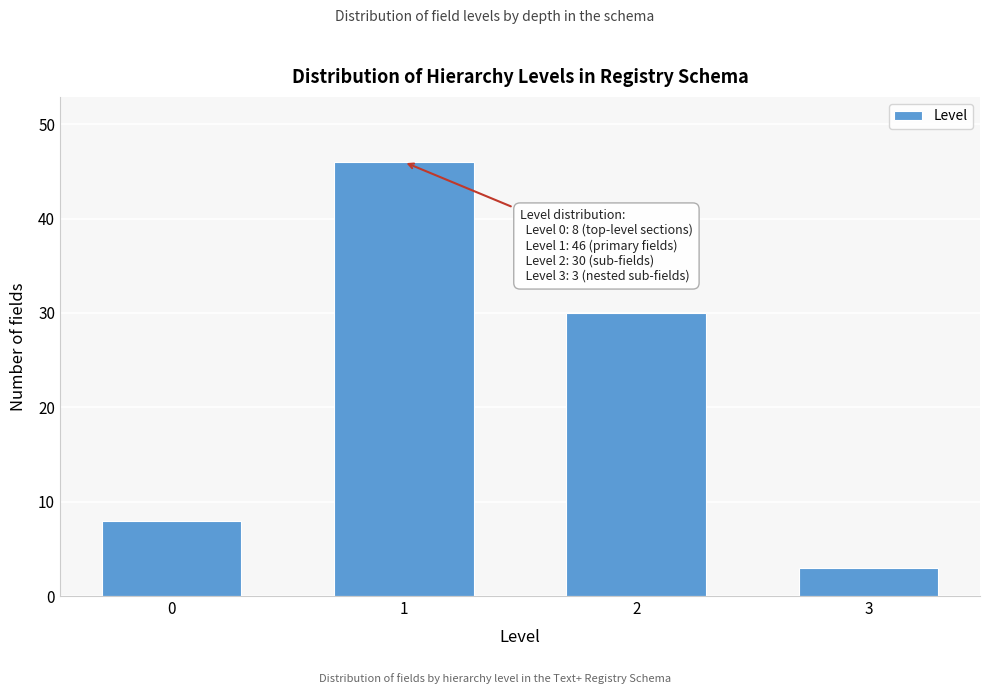

Reading right to left, transcribe all the data shown in this chart.

3=3	2=30	1=46	0=8